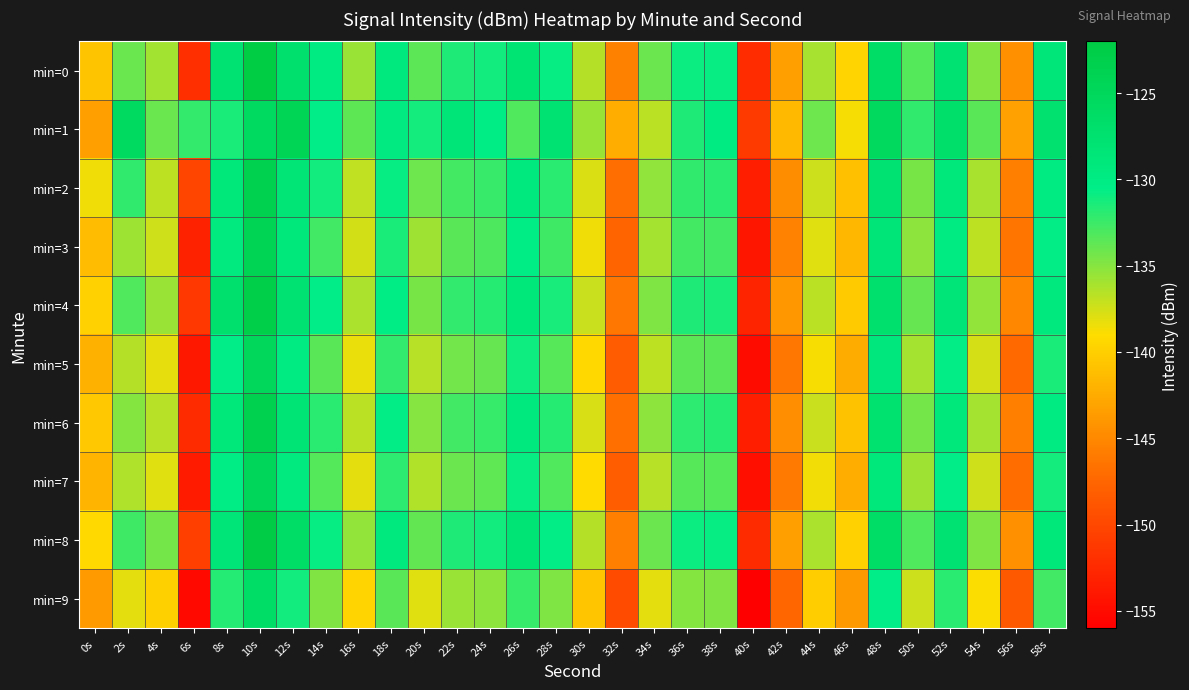

What is the minimum value shown in the chart?

-156.2